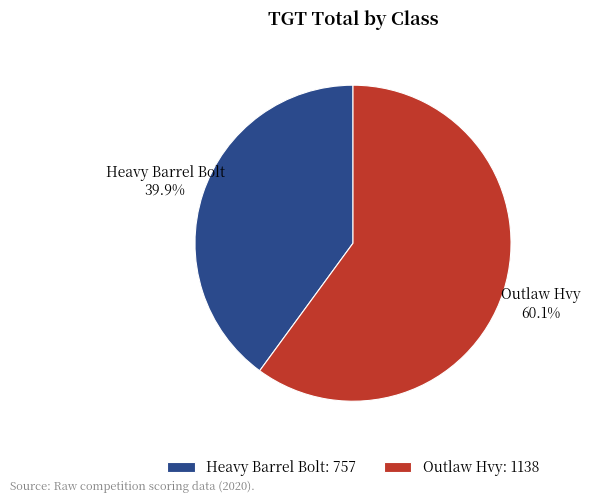

Which category accounts for the majority?

Outlaw Hvy: 1138